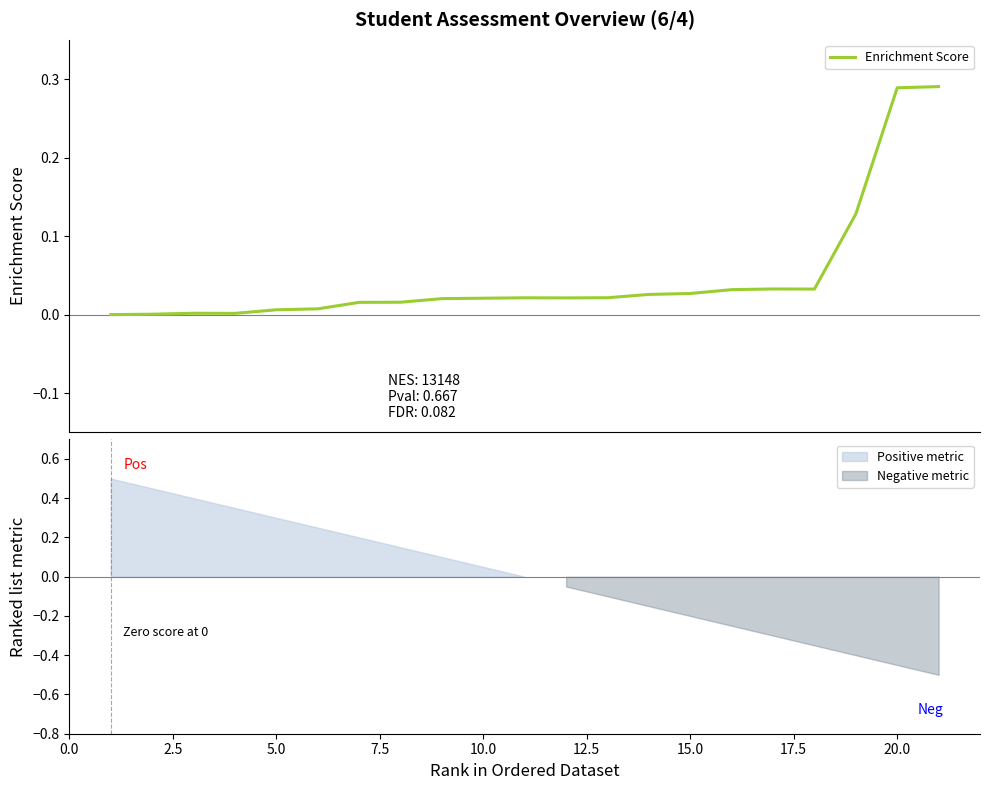

How many data points does each series have?

21